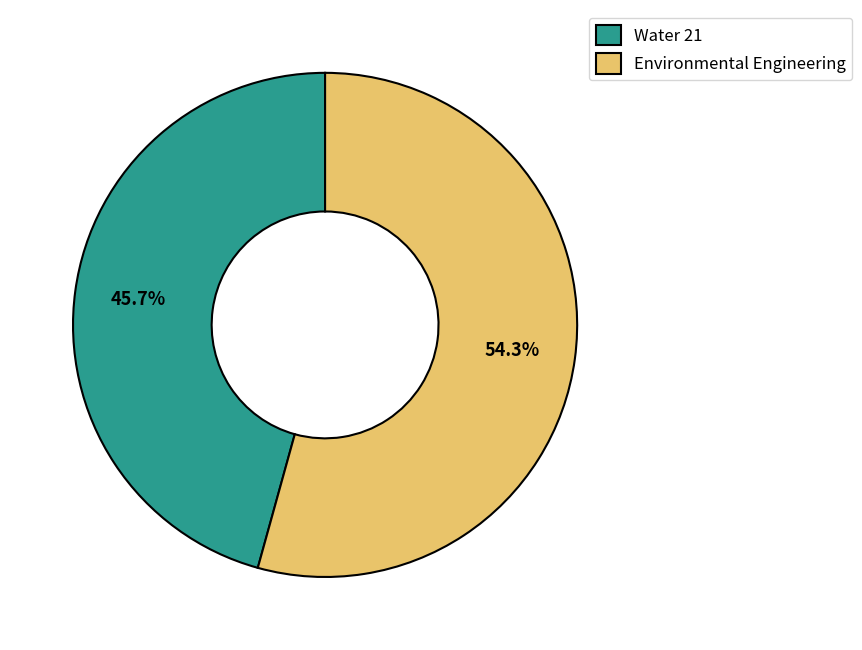

Between Water 21 and Environmental Engineering, which is larger?

Environmental Engineering